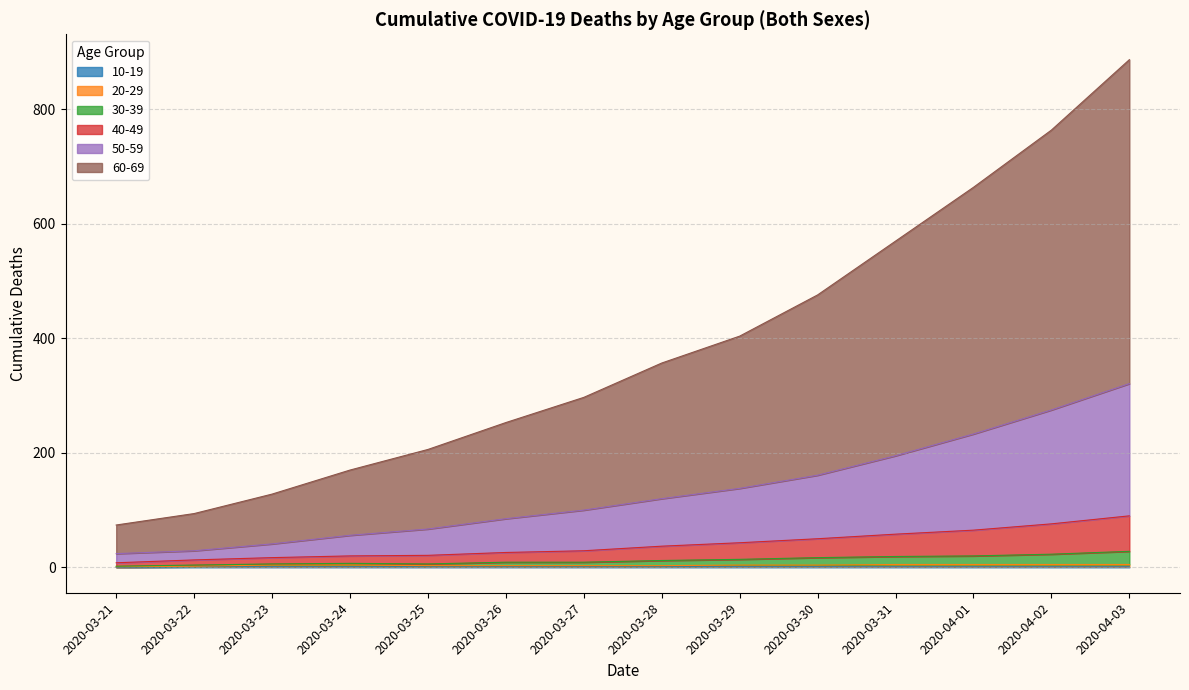

How many distinct data groups are displayed?

6